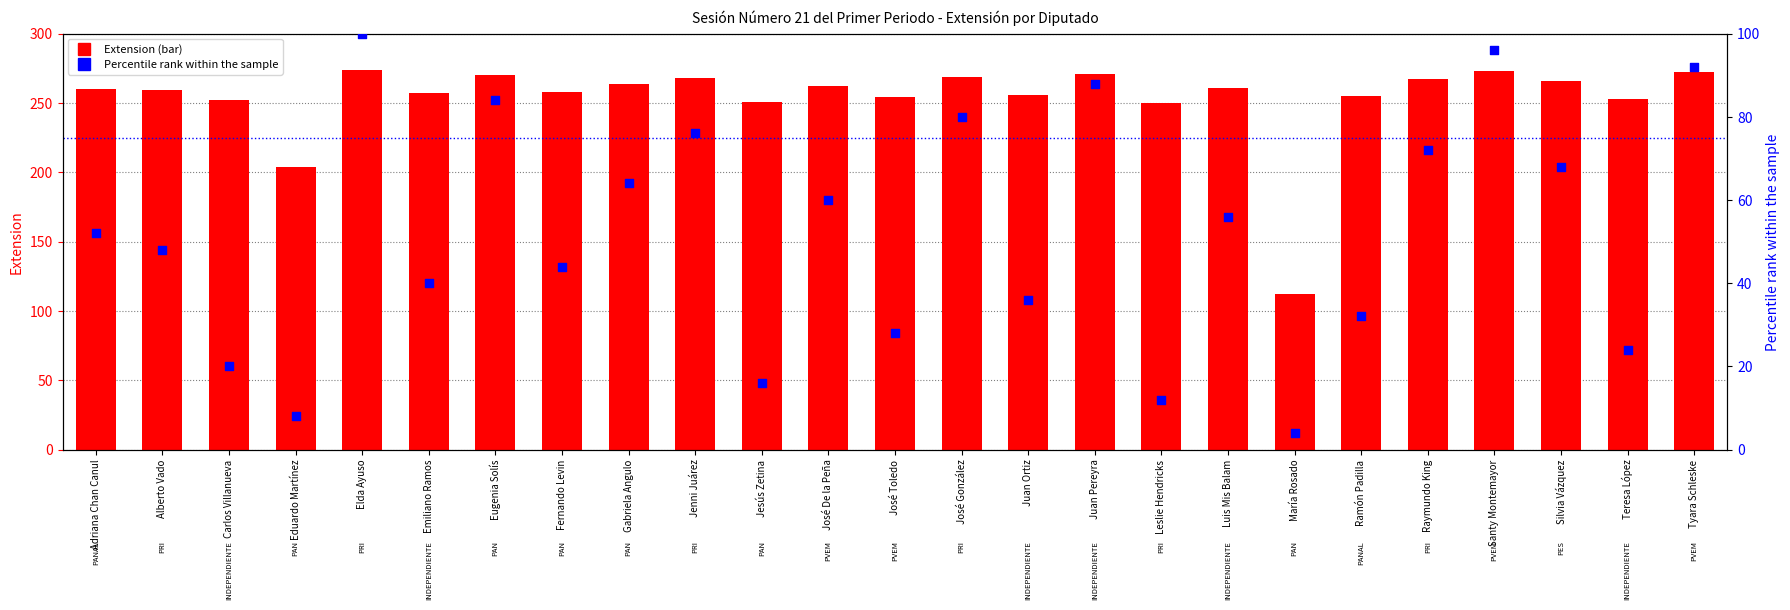

At which category is the sum across all series the highest?

Elda Ayuso